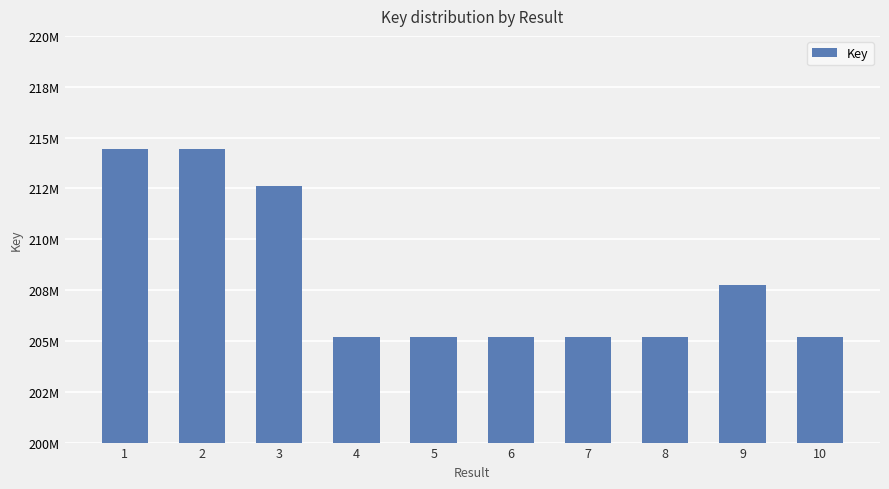

Is it true that the value at 7 is 366843565?

False